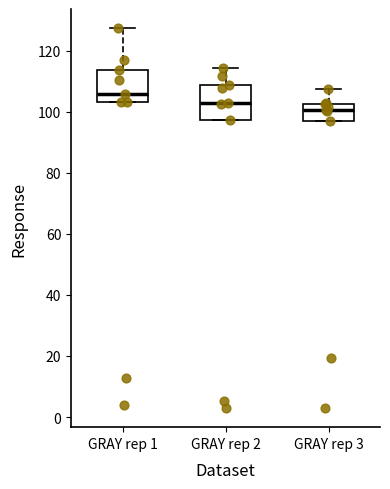

Reading left to right, read every box against the y-axis: the position of its median line, the range the box covers, and the ends of its whiskers. The values are not printed on the chart, so give them approximately, as read against the axis.

GRAY rep 1: median 106, box 104 to 114, whiskers 104 to 128
GRAY rep 2: median 102, box 98 to 108, whiskers 98 to 114
GRAY rep 3: median 100, box 96 to 102, whiskers 96 to 108